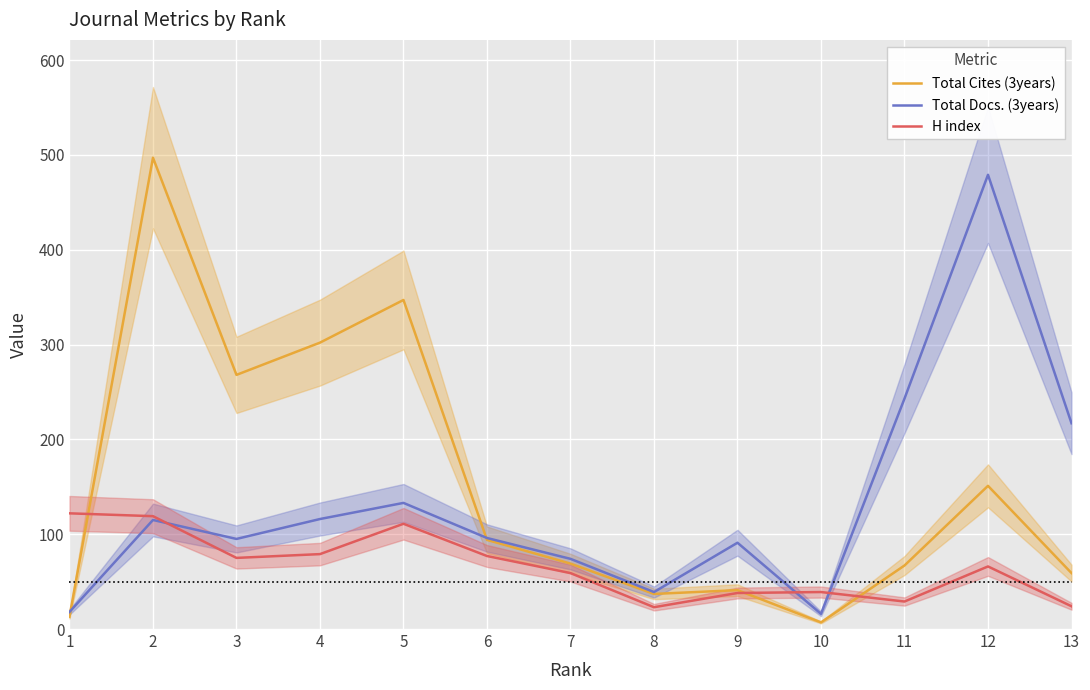

True or false: H index has more than 2 points higher than both neighbors.

True